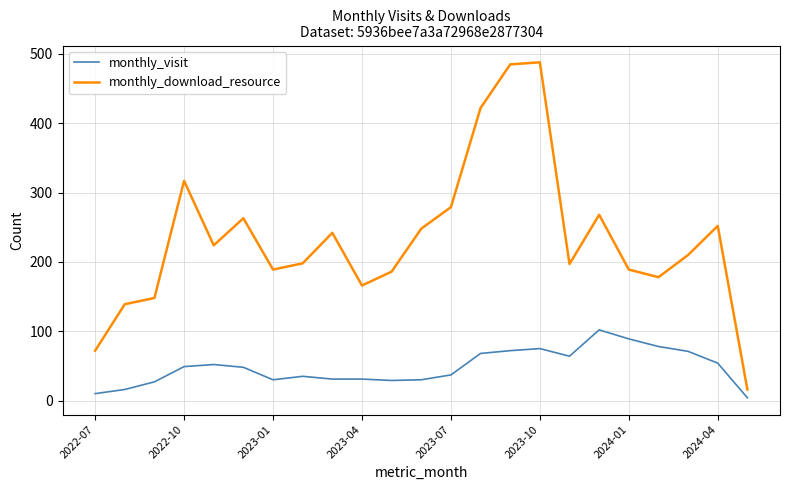

Which series has the widest spread of values?

monthly_download_resource